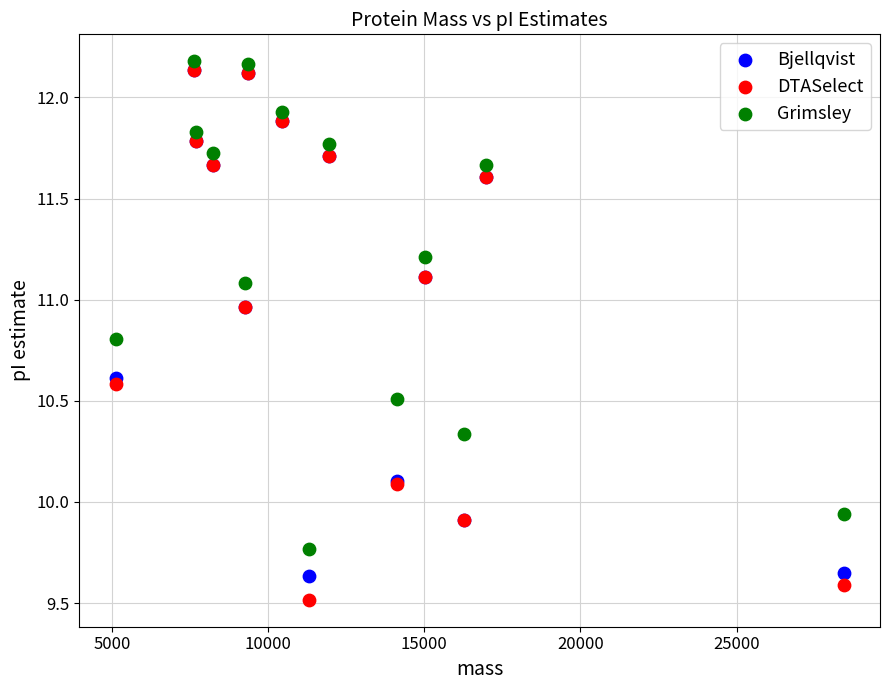

What are all the series names shown in the legend?

Bjellqvist, DTASelect, Grimsley